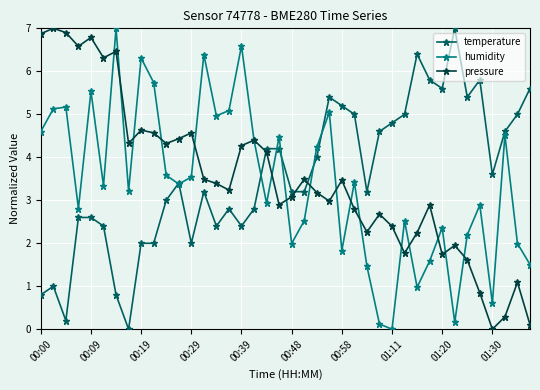

How many data points does each series have?

40